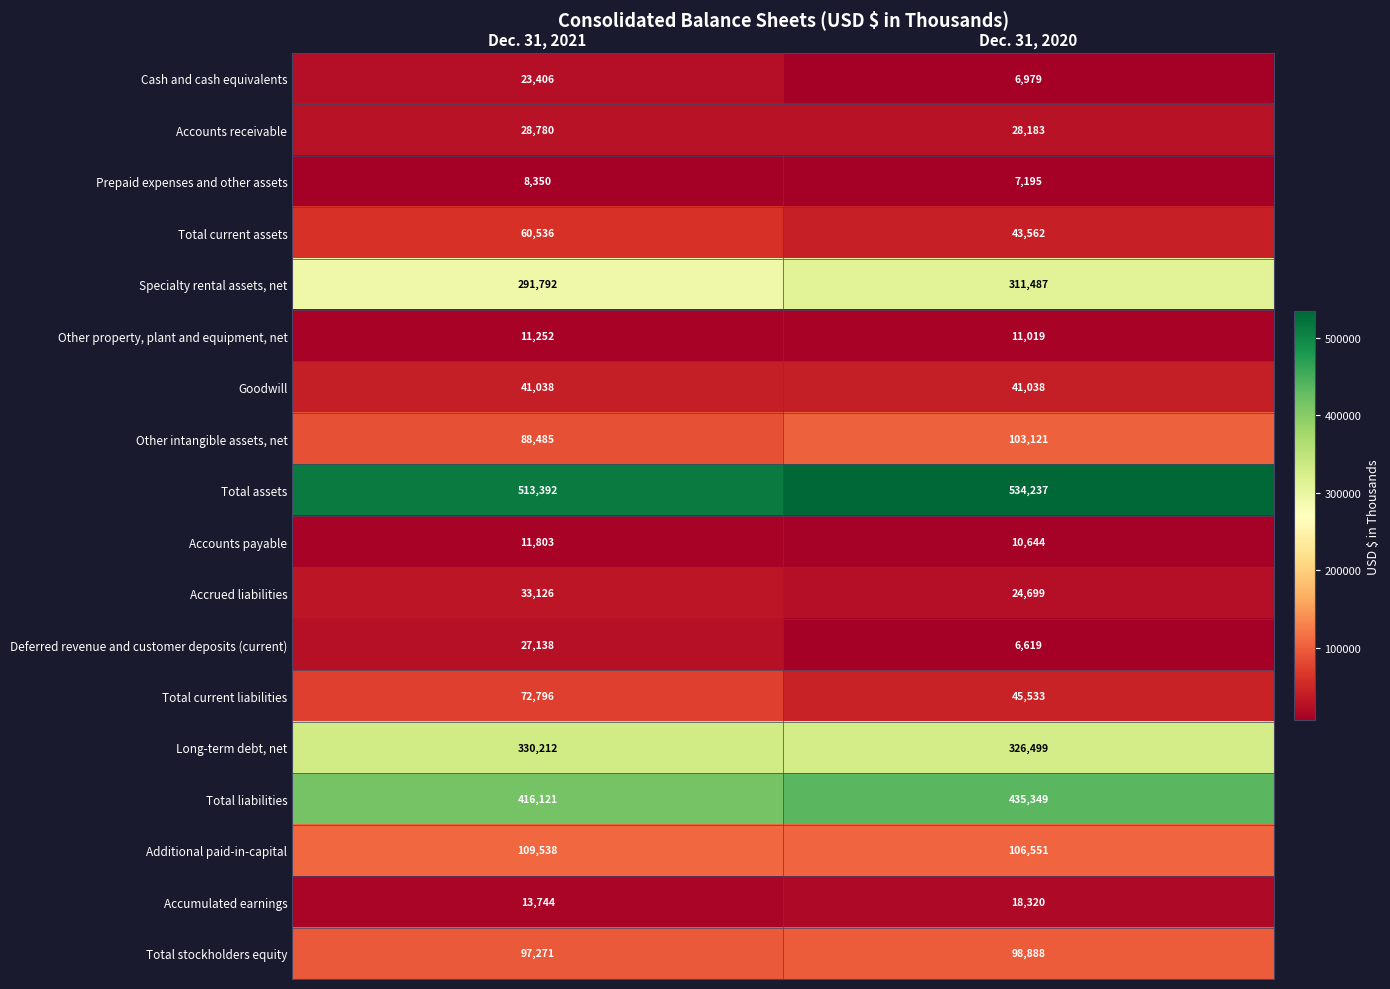

What is the difference between the Cash and cash equivalents values at Dec. 31, 2020 and Dec. 31, 2021?

16427